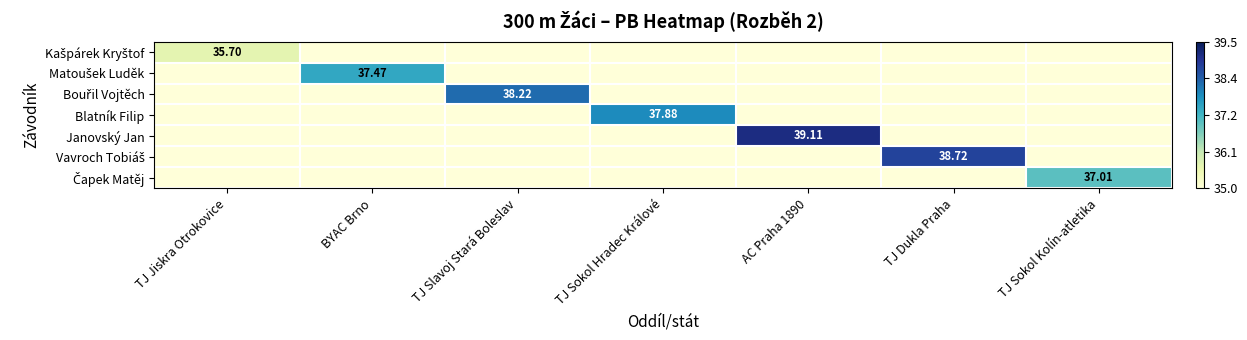

Between TJ Jiskra Otrokovice and TJ Slavoj Stará Boleslav, which series saw the biggest shift?

Bouřil Vojtěch